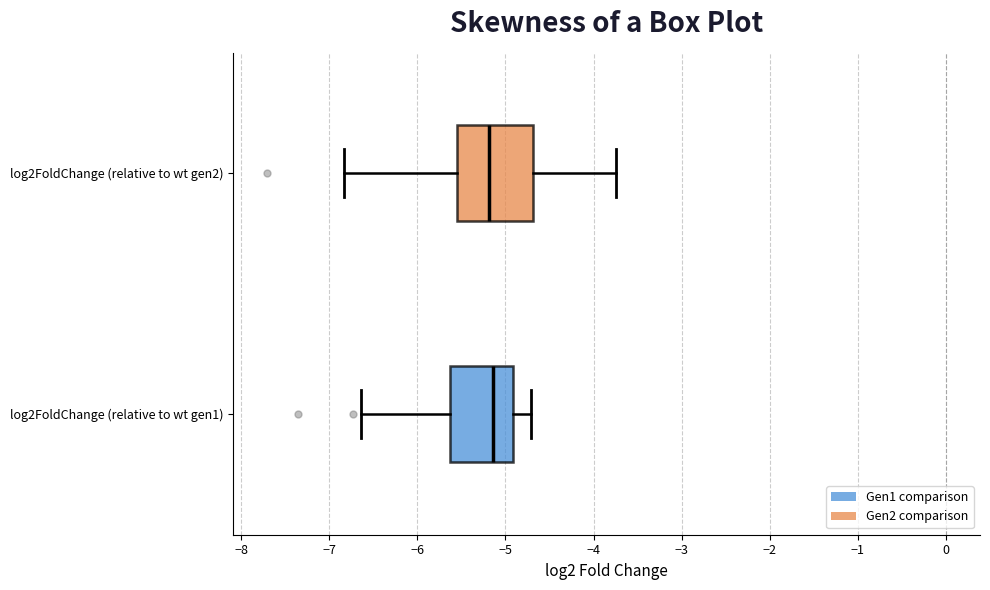

Where is the left edge of the box for log2FoldChange (relative to wt gen1) on the x-axis? The values are not printed on the chart, so give them approximately, as read against the axis.

-5.6